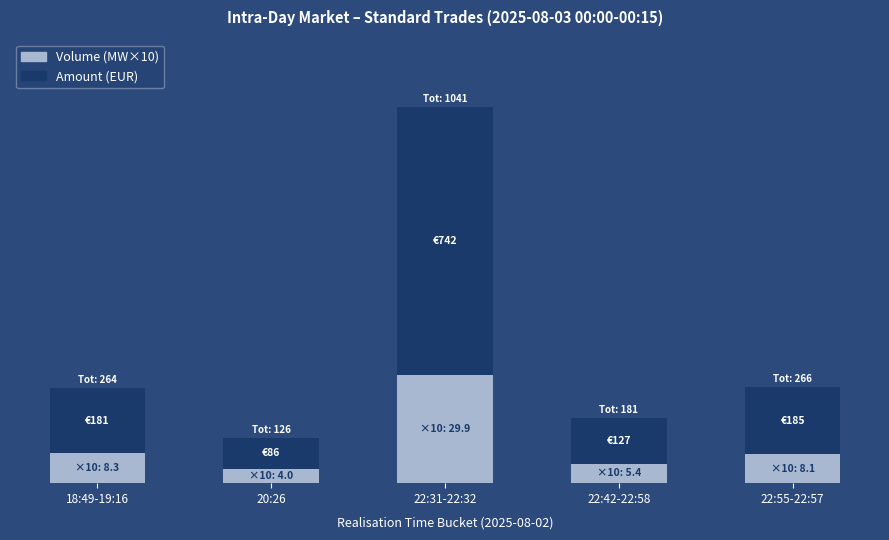

Are the bars grouped side by side (vs. stacked)?

No